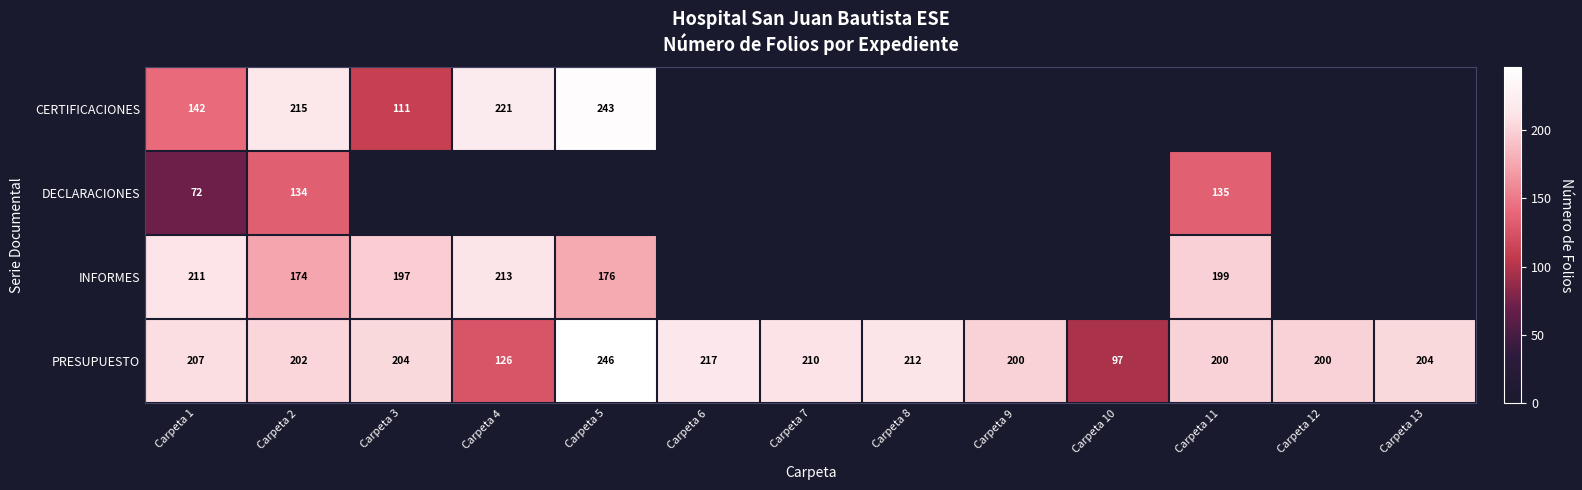

The value of INFORMES at Carpeta 5 is 305. True or false?

False